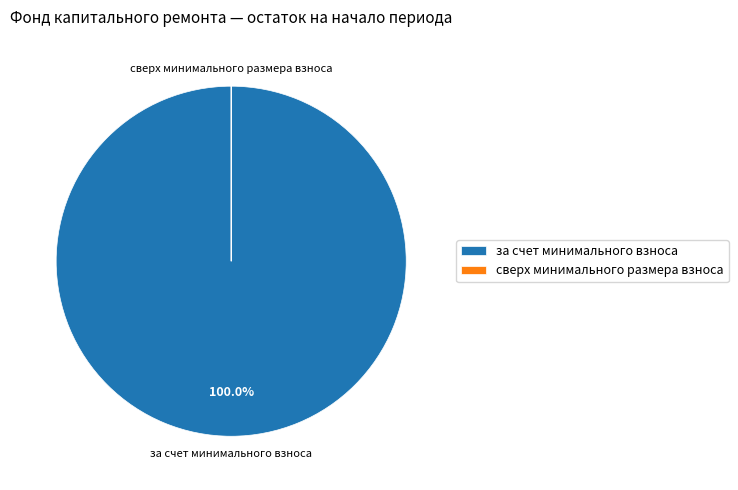

To the nearest percent, what is the difference between the largest and smallest slice percentages?

100%